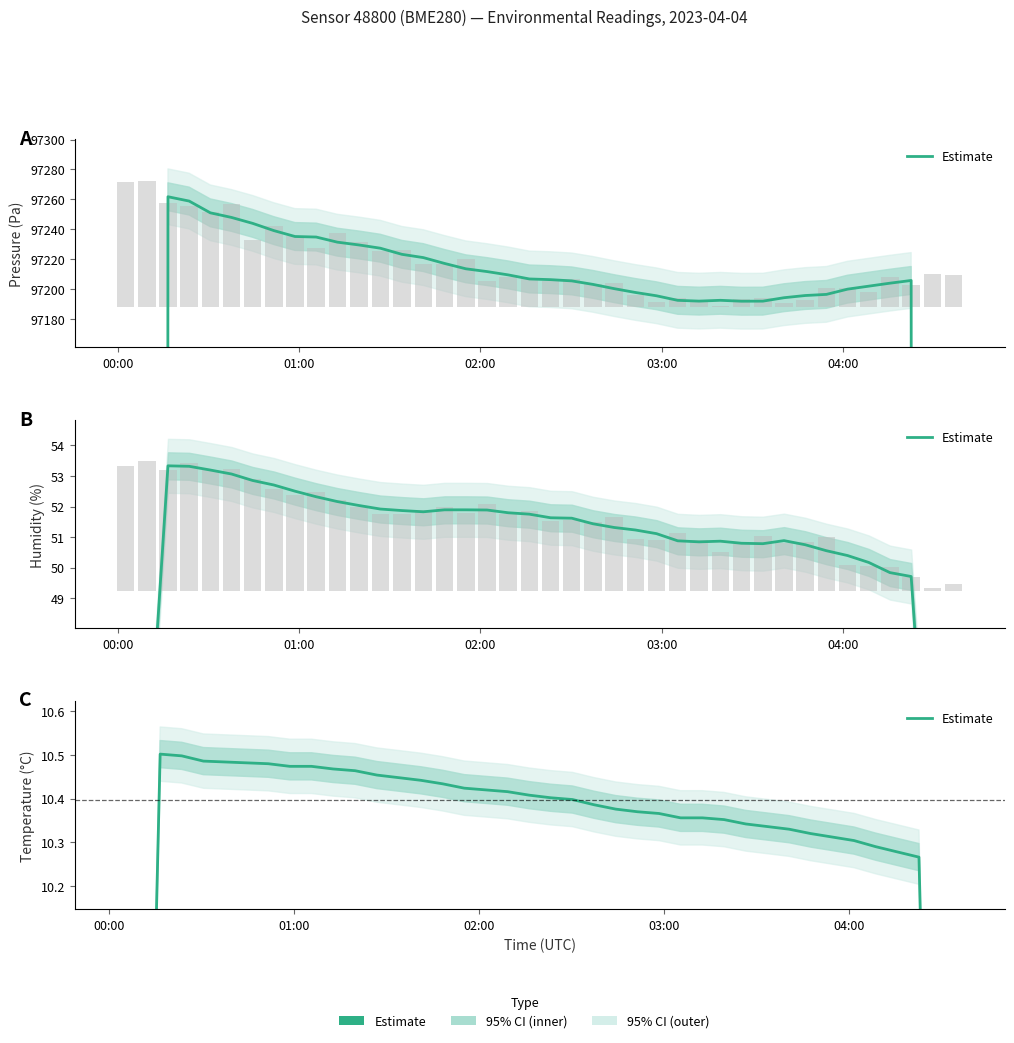

What is the sum of all values?

403.5